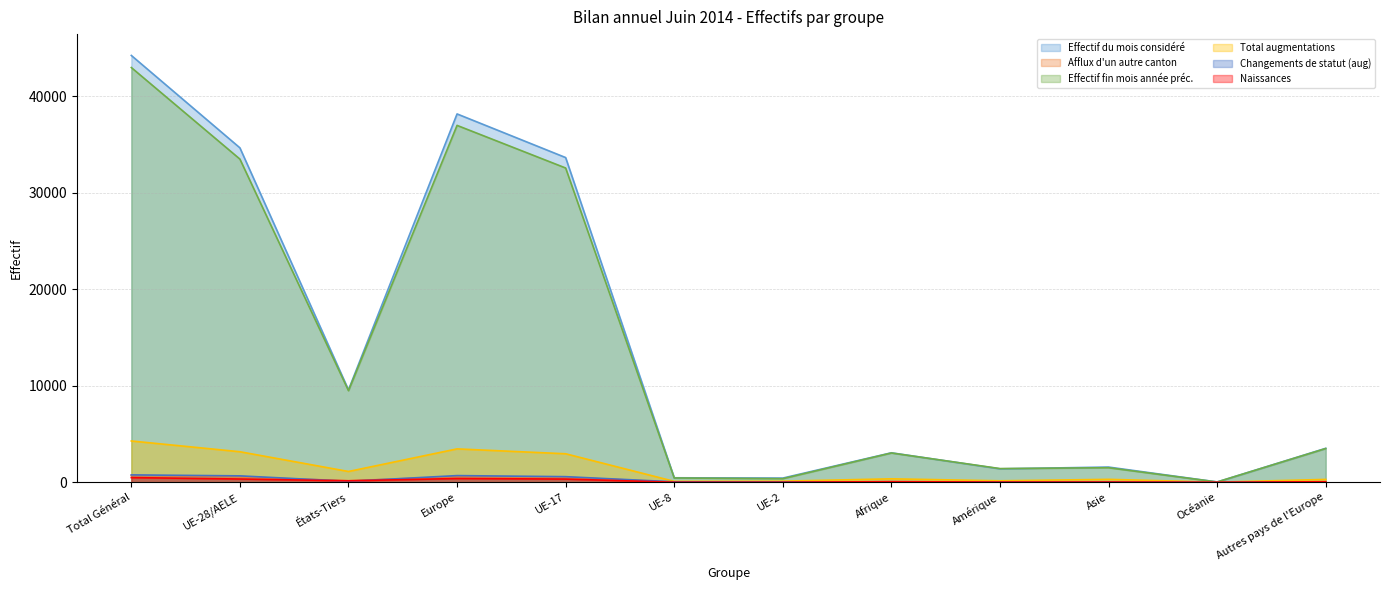

Which series ends up on top after the final intersection of Afflux d'un autre canton and Naissances?

Afflux d'un autre canton